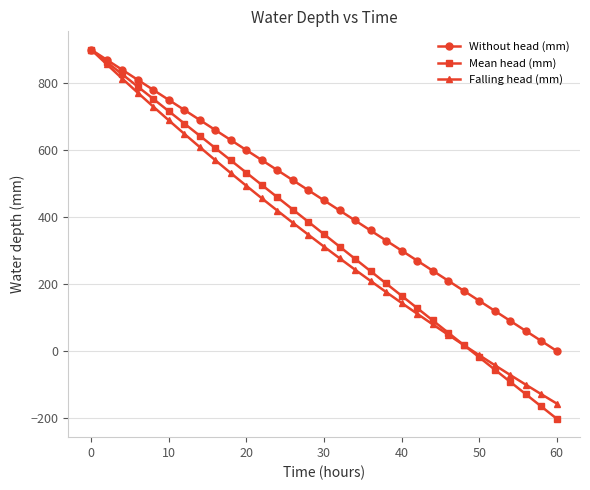

What are all the series names shown in the legend?

Without head (mm), Mean head (mm), Falling head (mm)